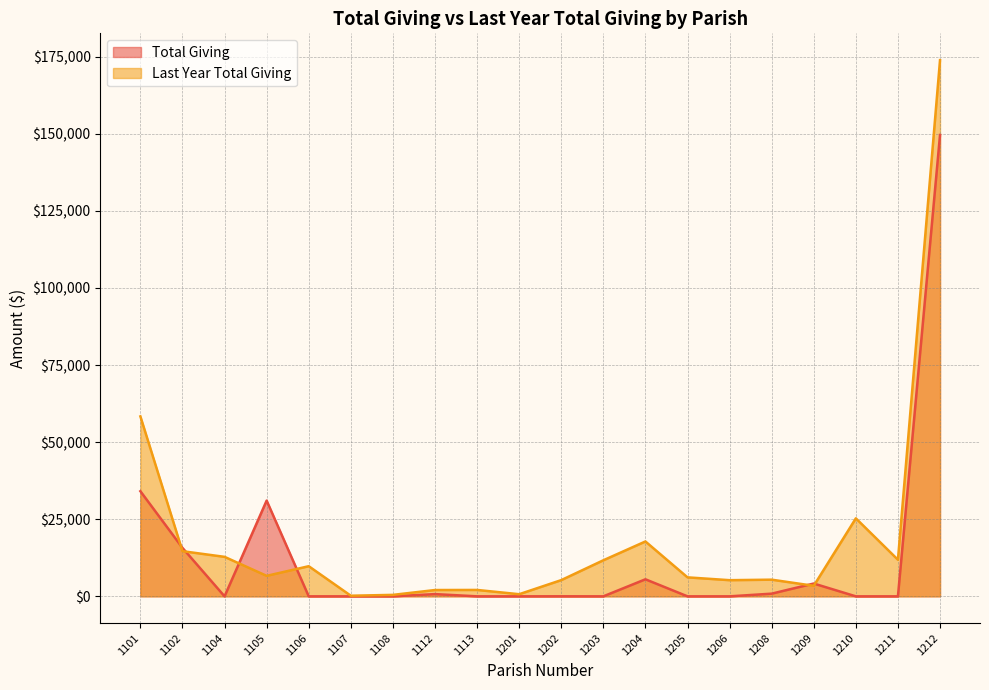

What is the difference between the maximum and second lowest values in the Total Giving series?

149584